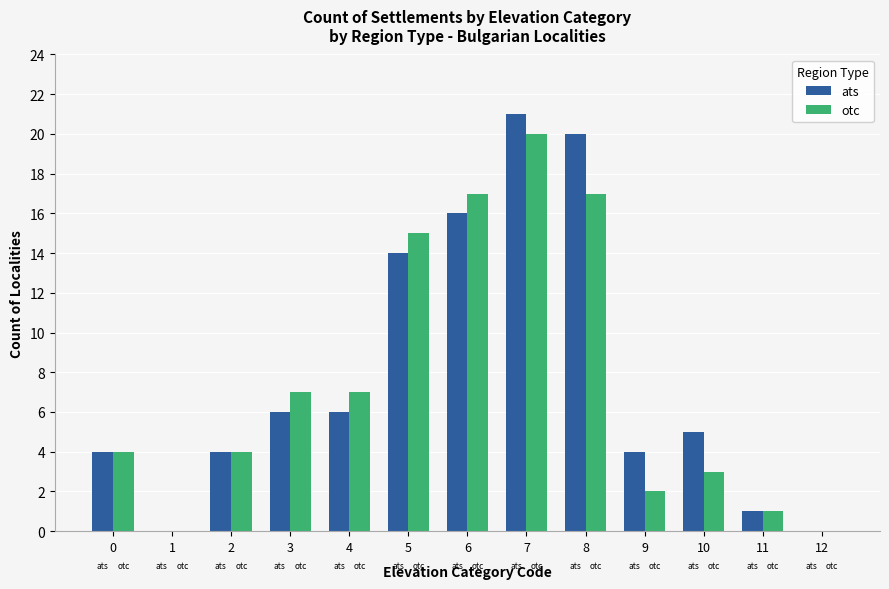

Which series has the largest total across all categories?

ats